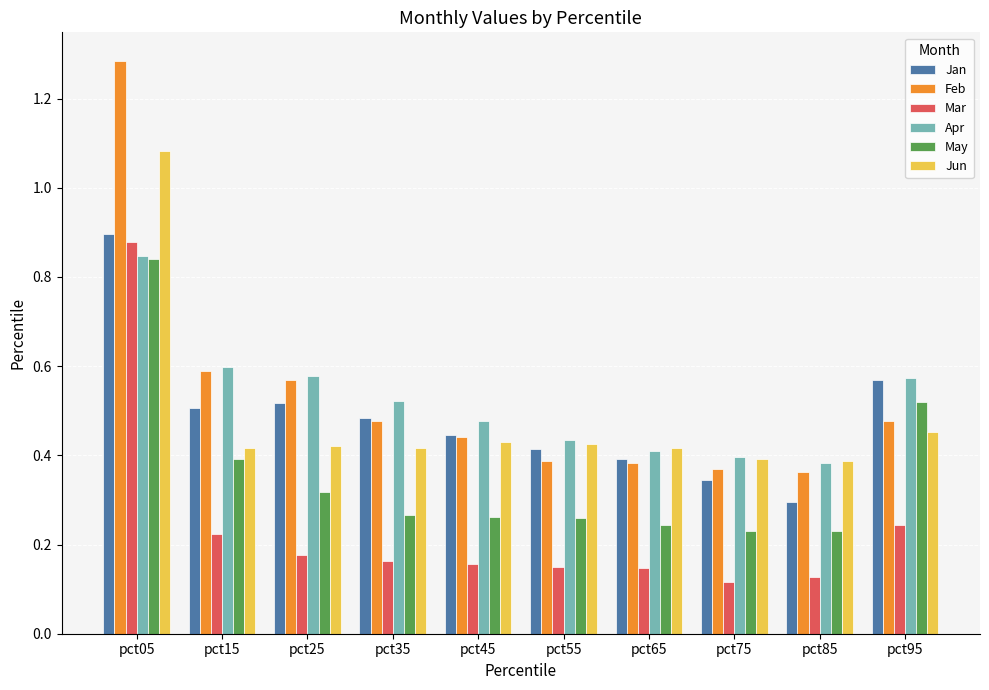

Which series has the largest range (max minus min)?

Feb